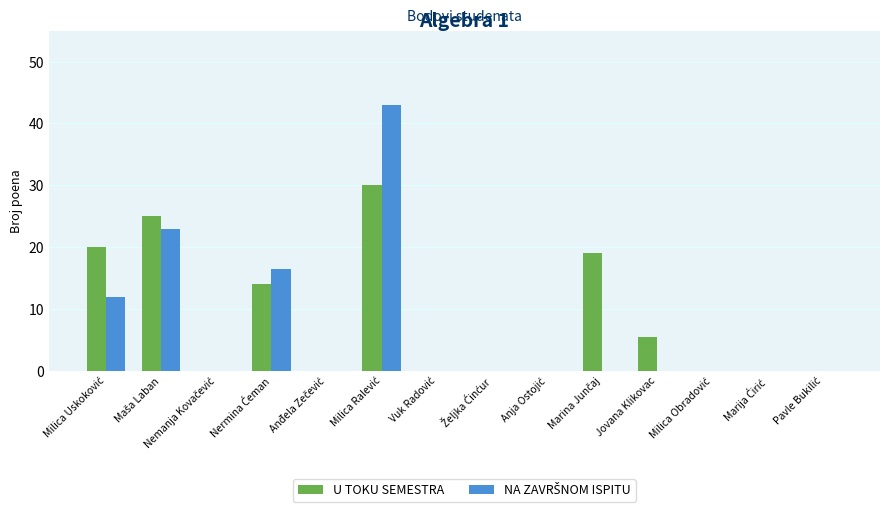

What is the greatest value displayed?

43.0